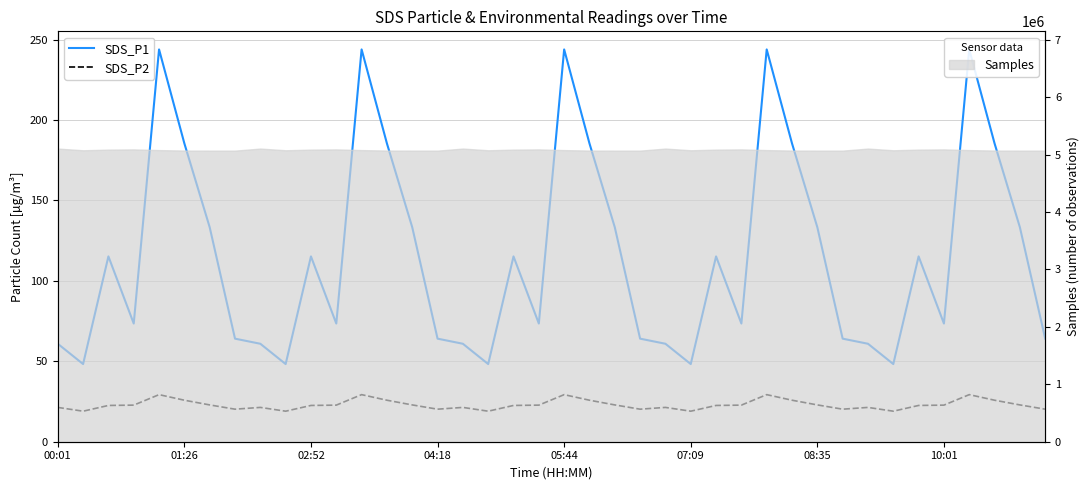

Rank the categories by SDS_P2 value from highest to lowest.

05:44, 12, 20, 28, 36, 07:09, 13, 21, 29, 37, 08:35, 14, 22, 30, 38, 04:18, 11, 19, 27, 35, 02:52, 10, 18, 26, 34, 00:01, 8, 16, 24, 32, 10:01, 15, 23, 31, 39, 01:26, 9, 17, 25, 33